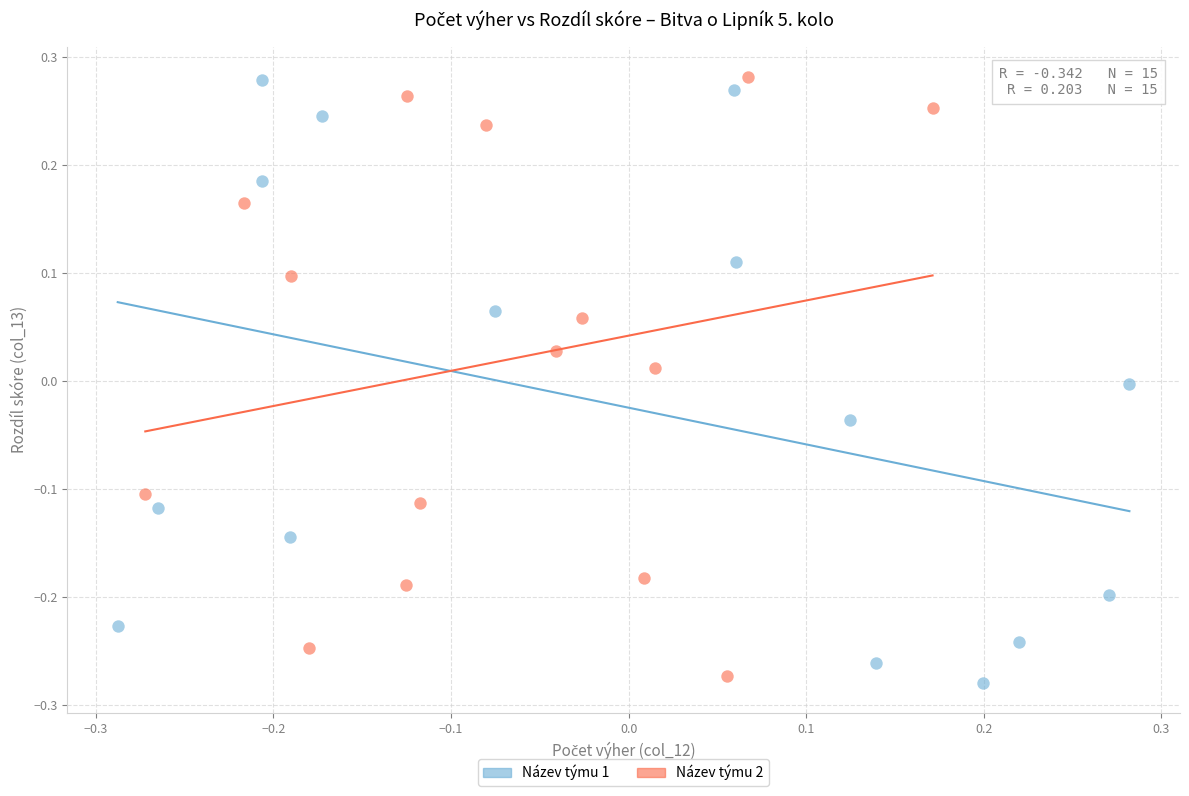

Which series contains the lowest Y value?

Název týmu 1